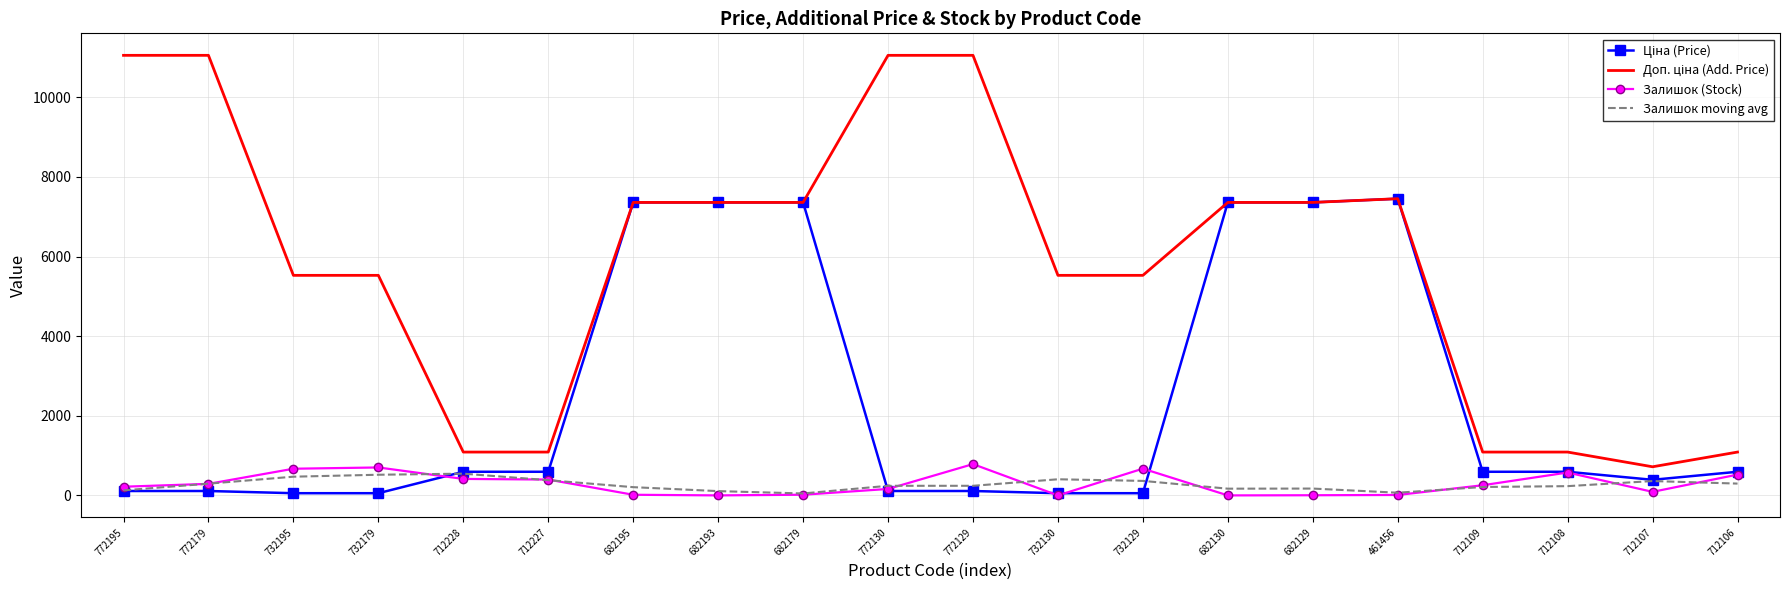

What is the difference between the highest and lowest values at 712227?

706.3